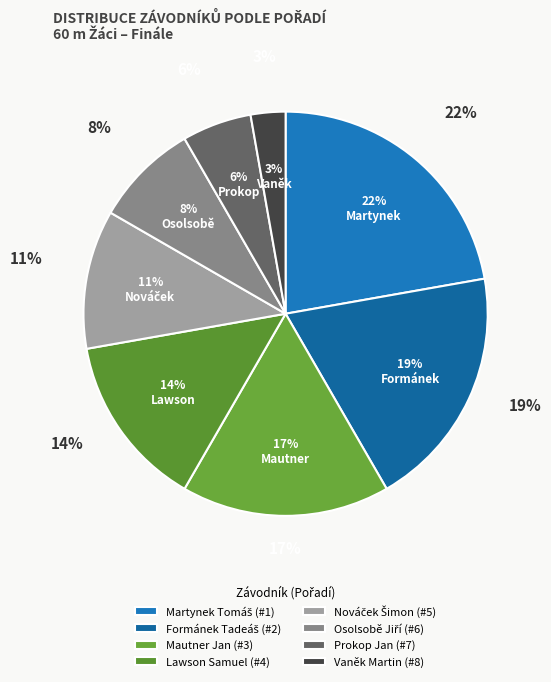

Is Lawson Samuel the majority of the pie?

No